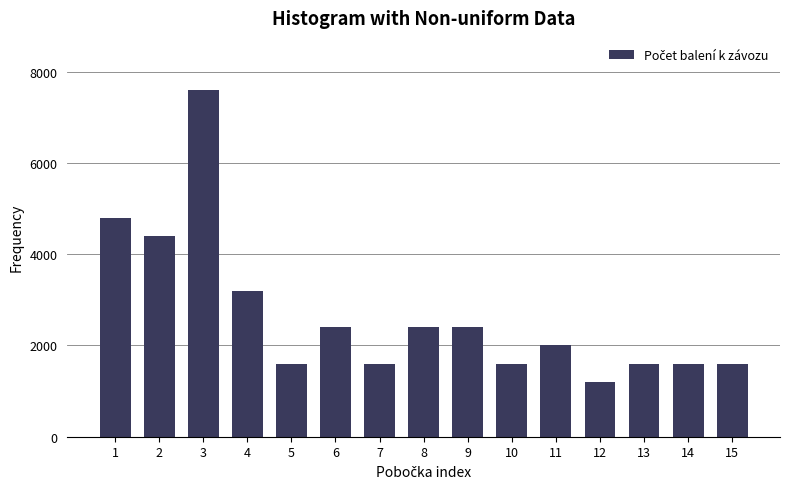

Reading left to right, list all the values displayed in this chart.

4800	4400	7600	3200	1600	2400	1600	2400	2400	1600	2000	1200	1600	1600	1600